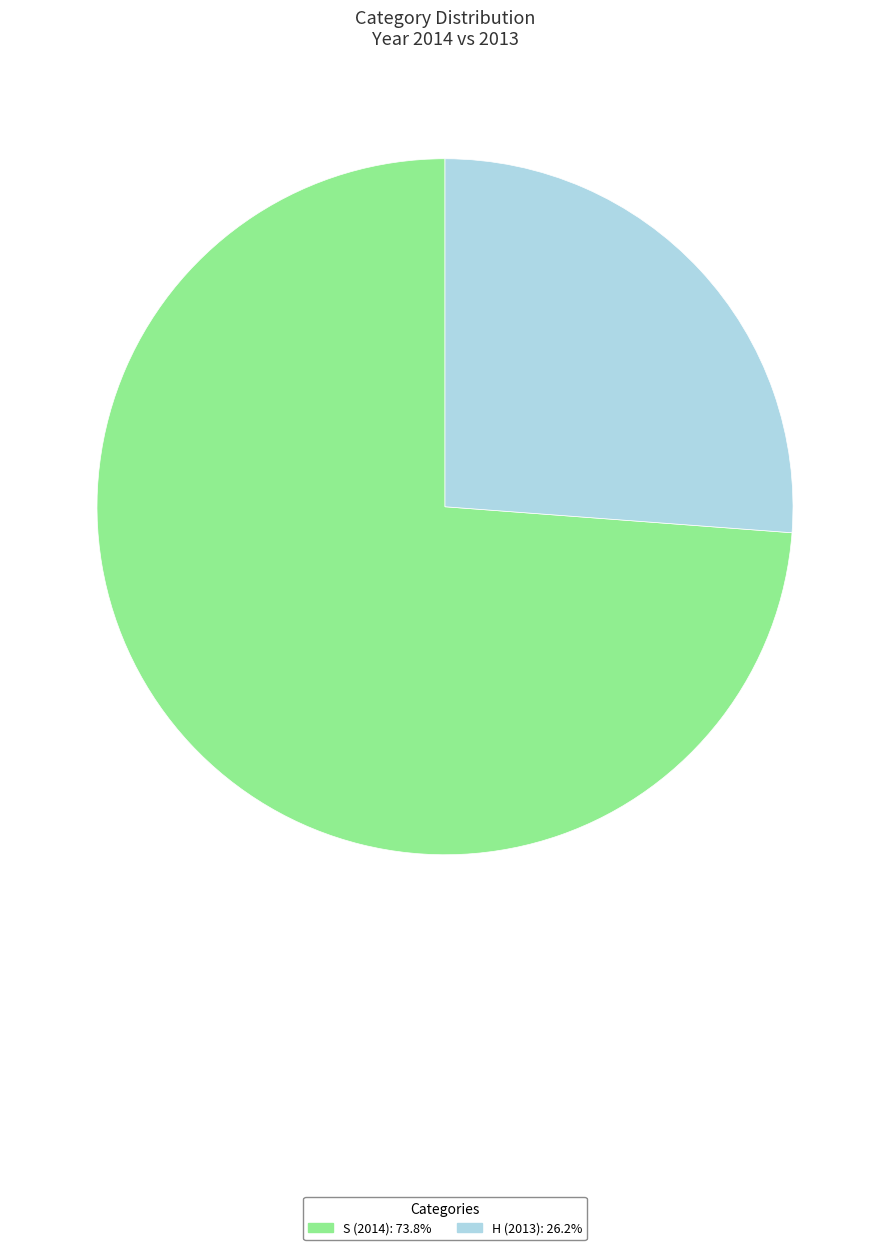

Is there a majority slice in this chart?

Yes